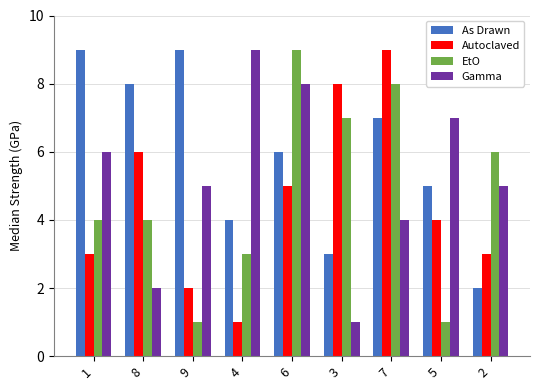

Is the value of Gamma at 8 greater than the value of EtO at 3?

No